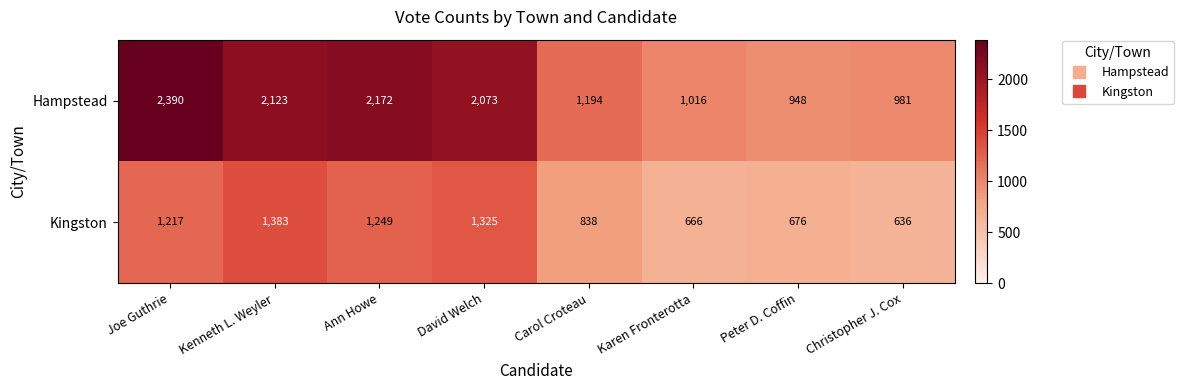

Rank the series by their maximum value, from lowest to highest.

Kingston, Hampstead